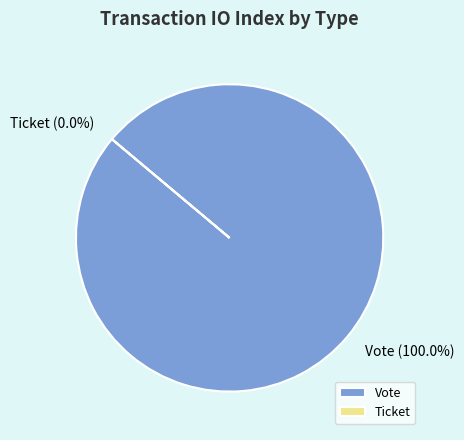

Which has a higher value, Ticket or Vote?

Vote